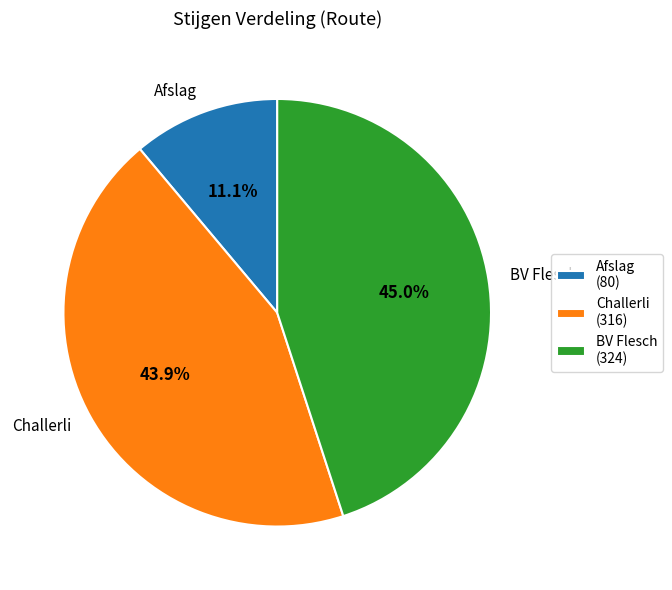

Count the number of slices in the pie.

3